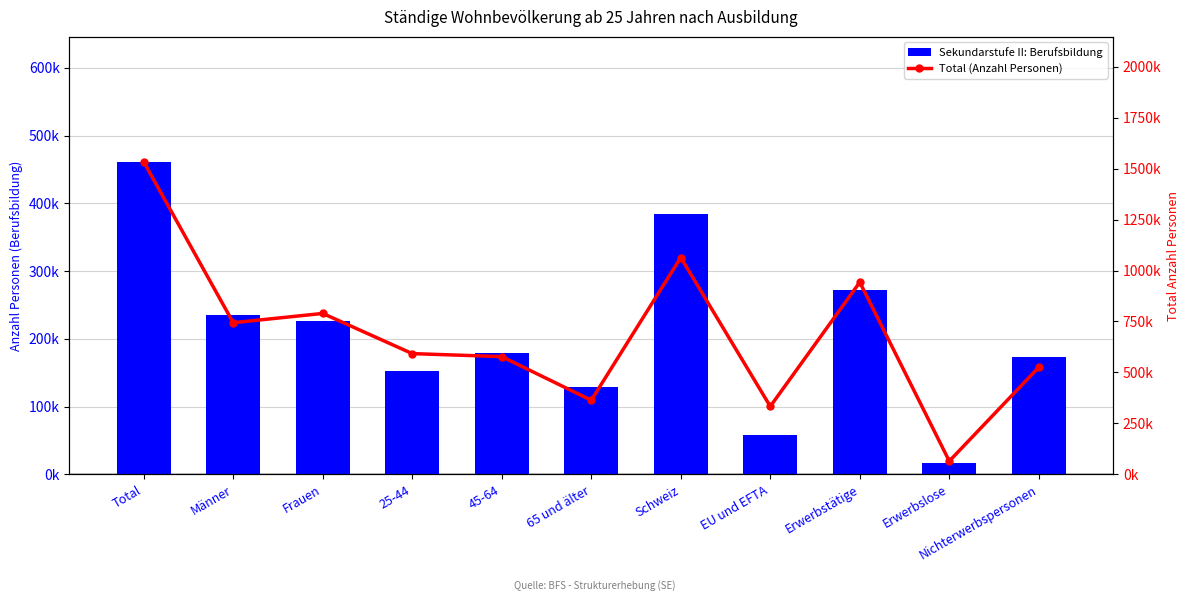

What is the sum of all Total (Anzahl Personen) values?

7531153.5